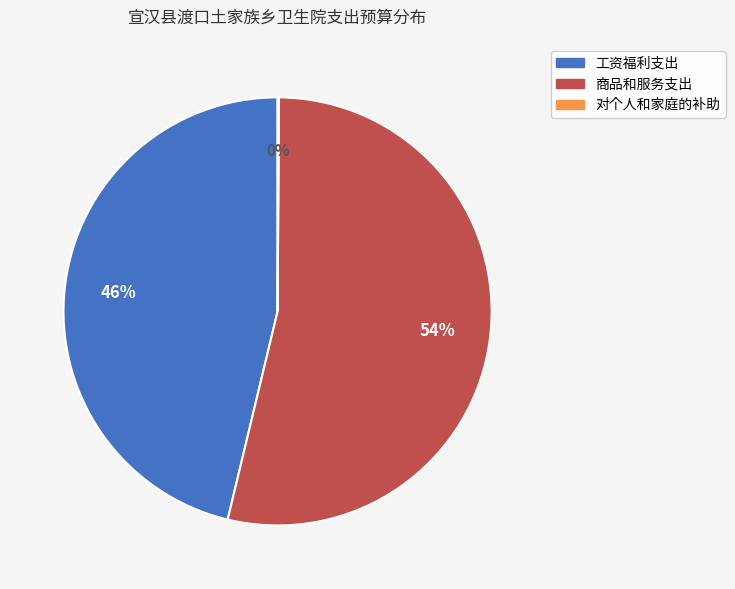

To the nearest percent, what is the difference between the largest and smallest slice percentages?

54%